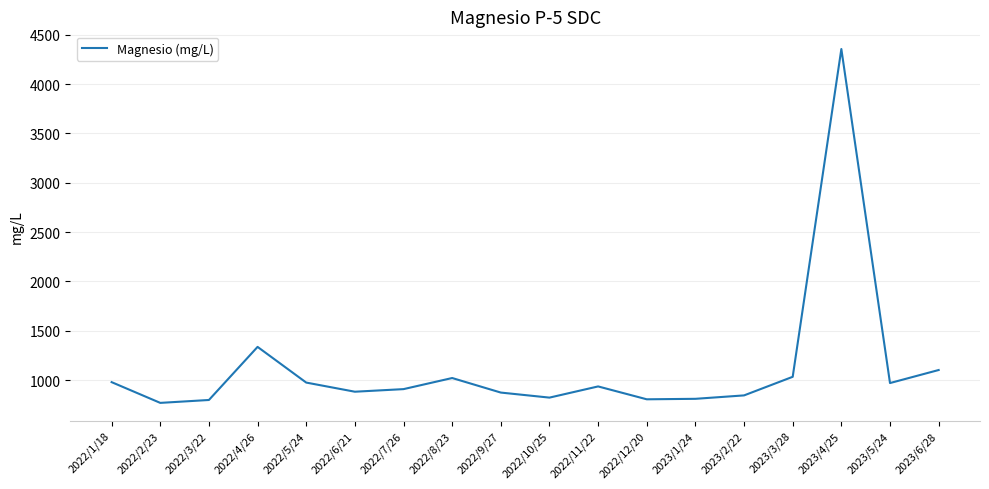

Is it true that the value at 2022/12/20 is 511.2?

False